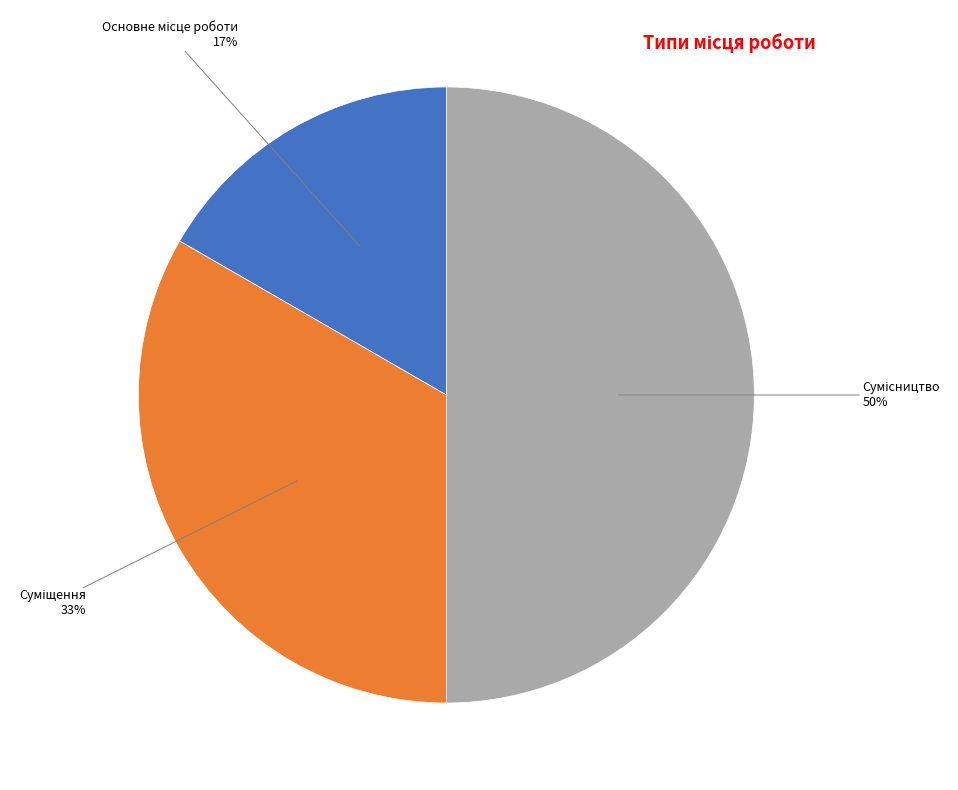

To the nearest percent, what is the average slice percentage?

33%